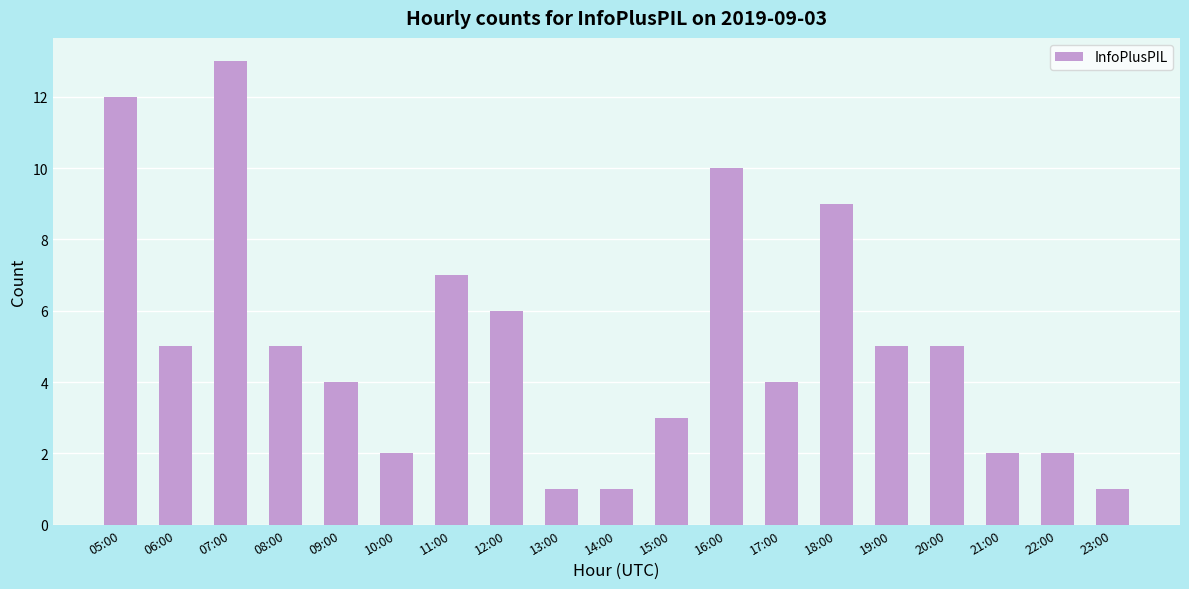

At which label is the value closest to 7?

11:00